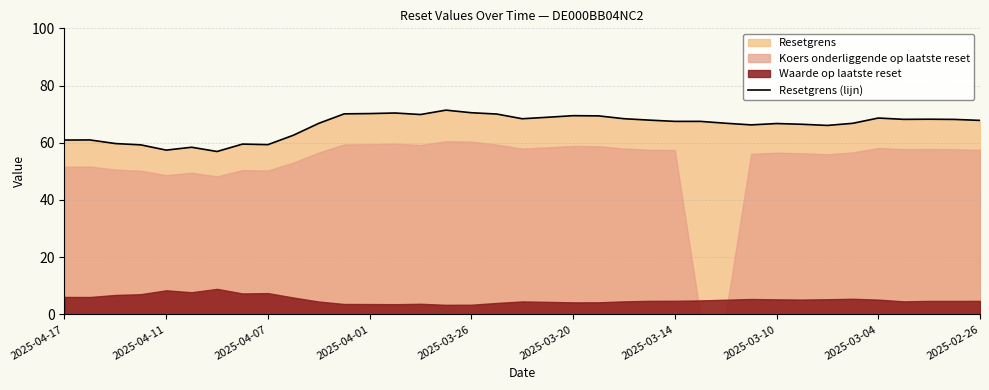

The value of Resetgrens (lijn) at 2025-03-20 is 69.5. True or false?

True